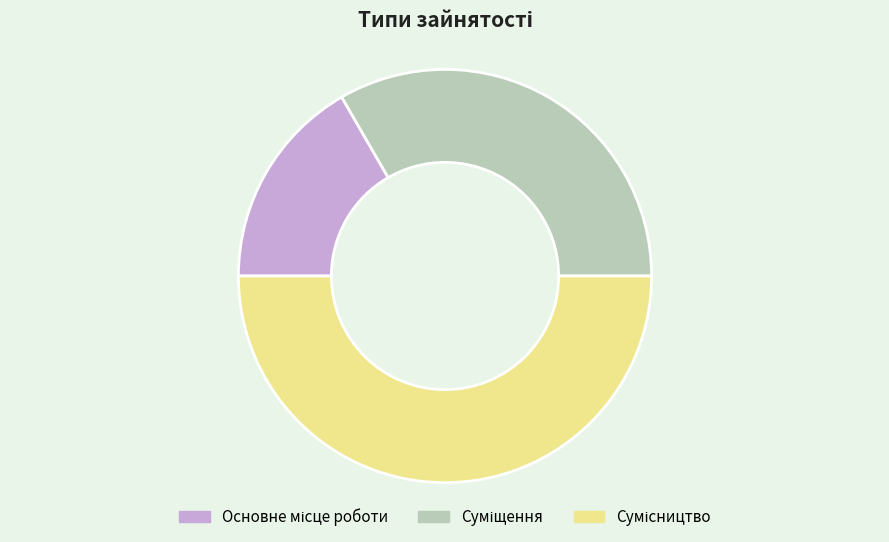

Do Суміщення and Сумісництво together represent more than half of the pie?

Yes